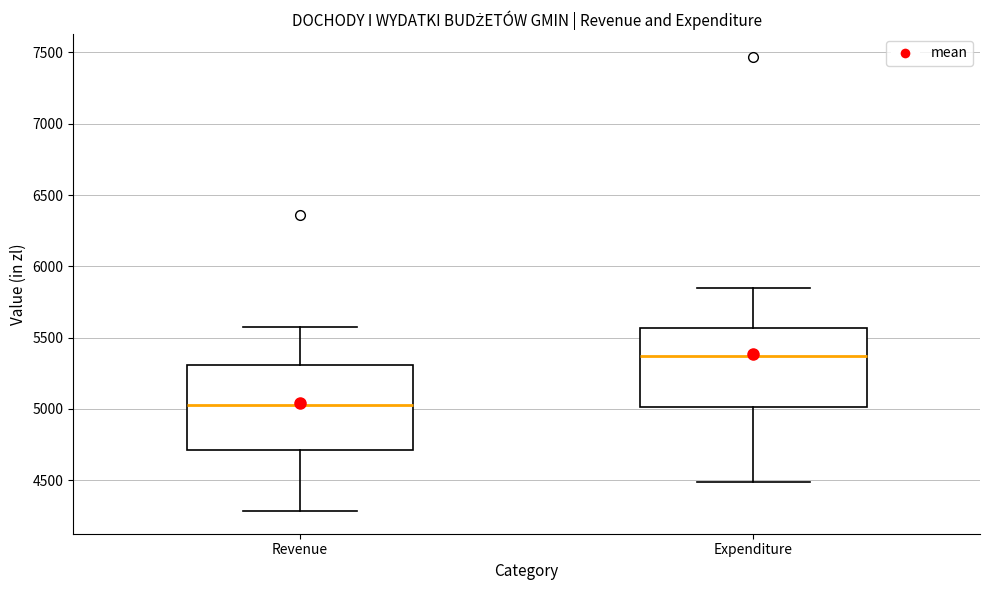

Where does the upper whisker of the box for Revenue end on the y-axis? The values are not printed on the chart, so give them approximately, as read against the axis.

5550